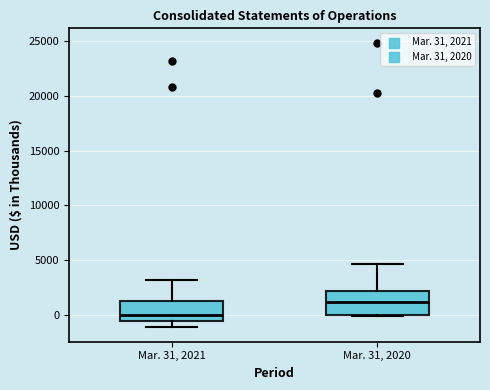

Where does the median line of the box for Mar. 31, 2020 sit on the y-axis? The values are not printed on the chart, so give them approximately, as read against the axis.

1000